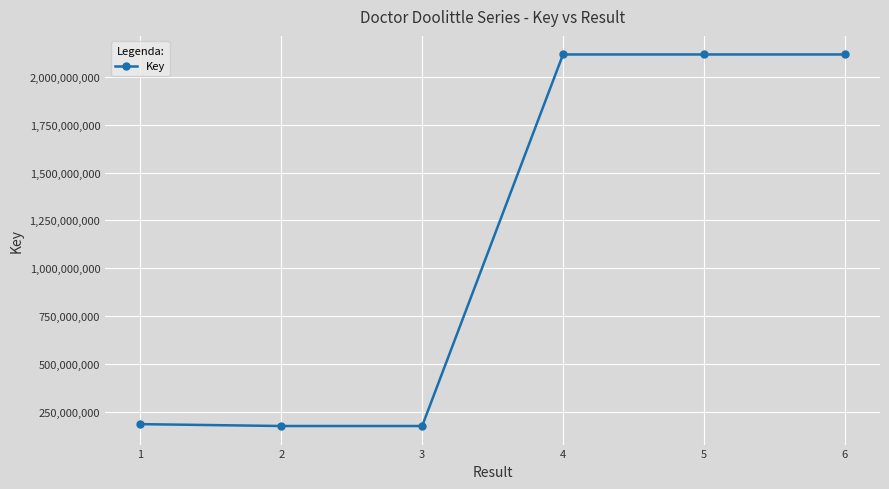

True or false: there are more than 2 points higher than both neighbors.

False